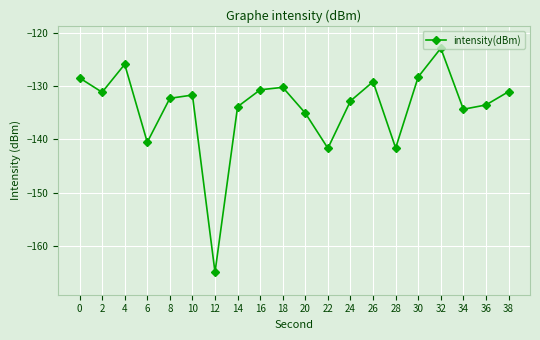

What is the sum of all values?

-2680.3